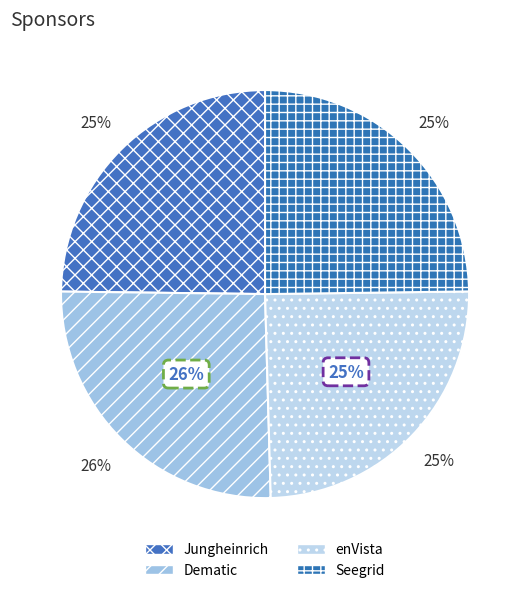

How much of the chart is everything except Jungheinrich?

75.2%